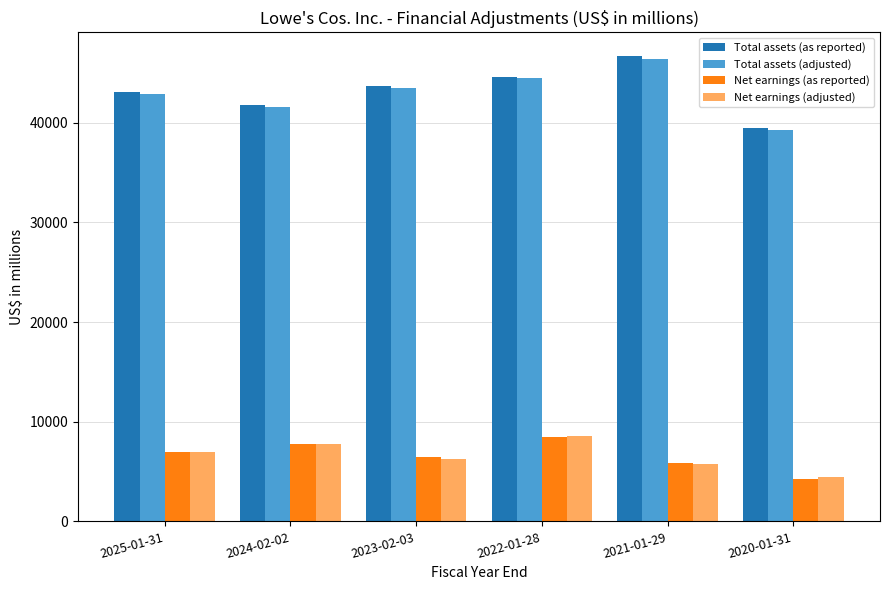

What is the label of the 2nd bar from the right?

2021-01-29